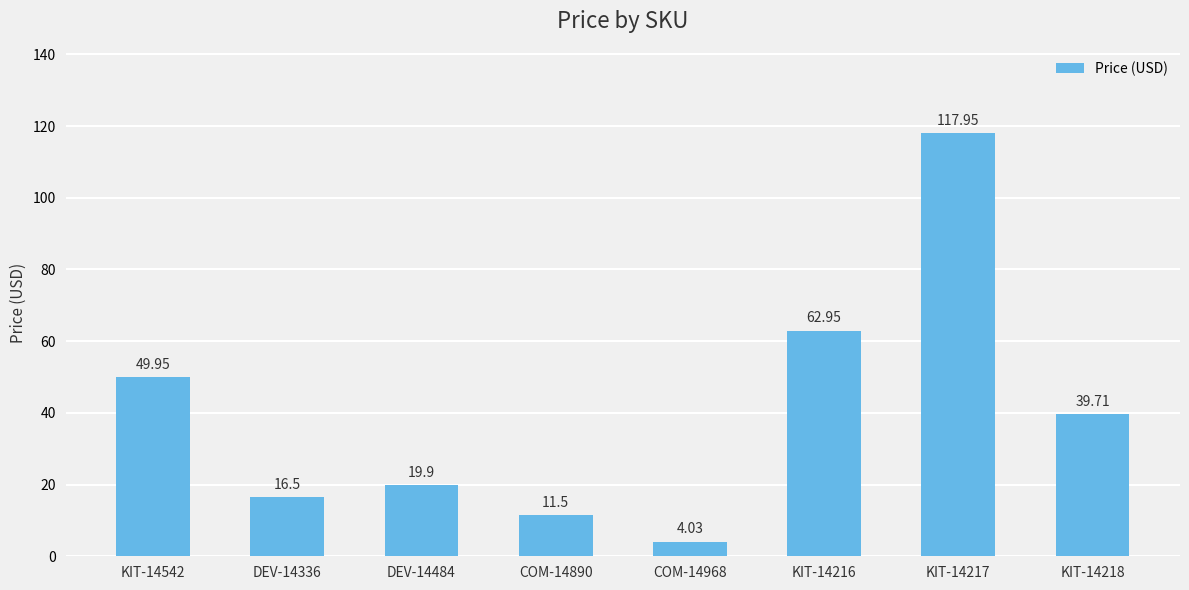

What is the greatest value displayed?

118.0